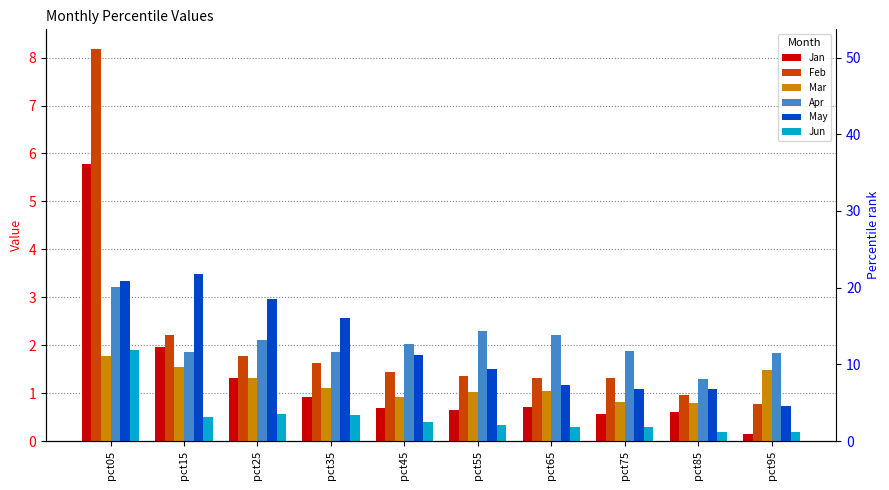

Read the Mar value at pct95.

1.5